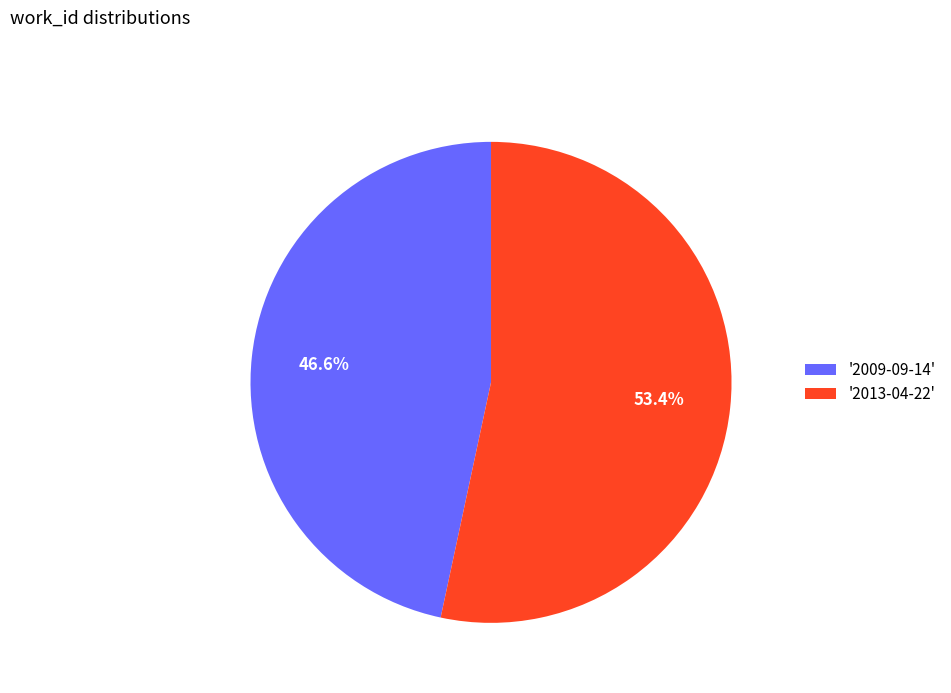

Does '2009-09-14' account for over 50% of the chart?

No